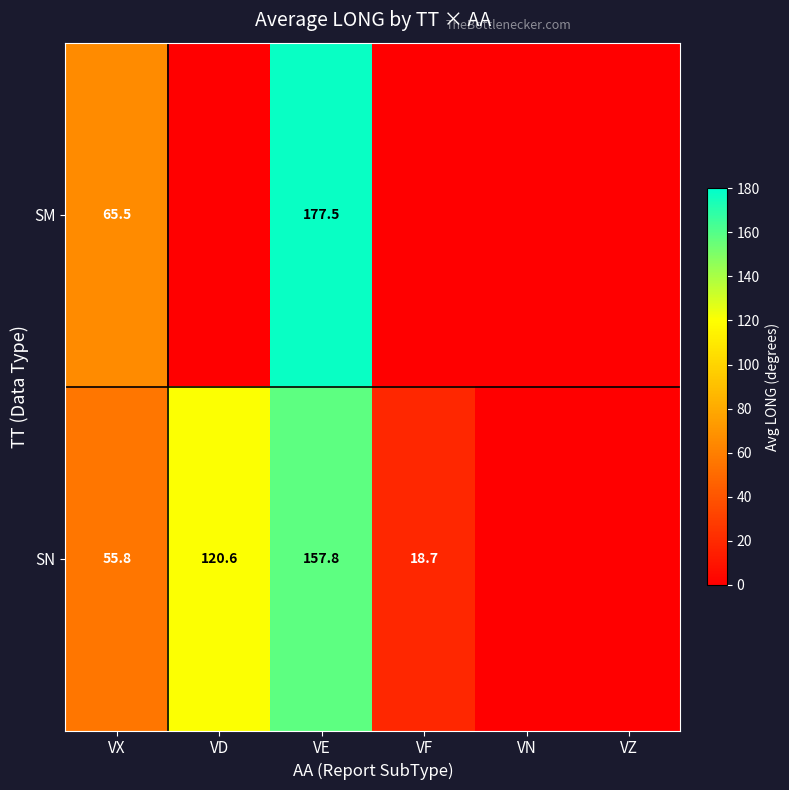

What is the difference between the SN values at VE and VF?

139.1